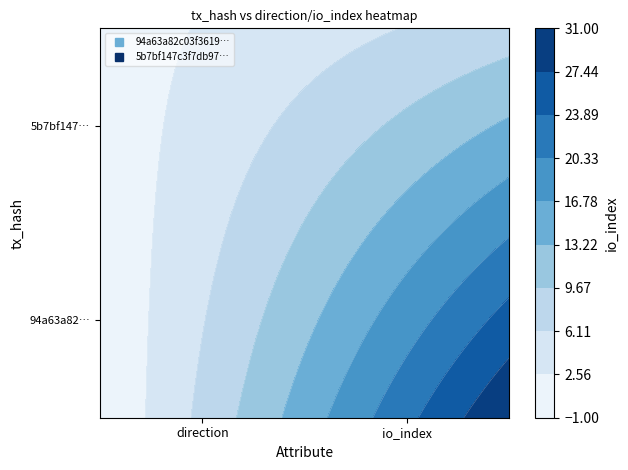

What is the difference between the maximum and minimum values in the 5b7bf147c3f7db97ad965ba1c3857221ddbd5b1 series?

7